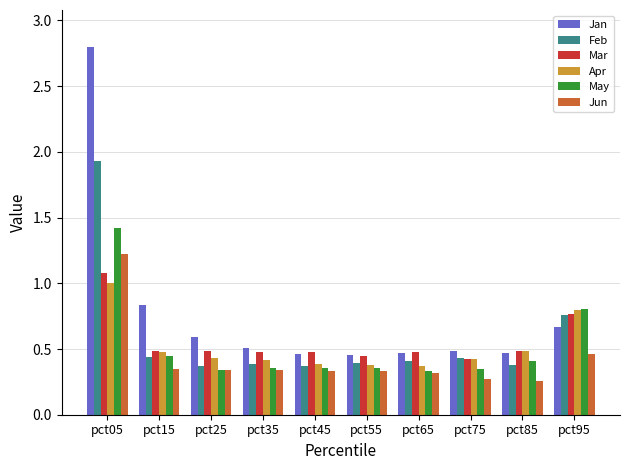

At which category is the sum across all series the highest?

pct05